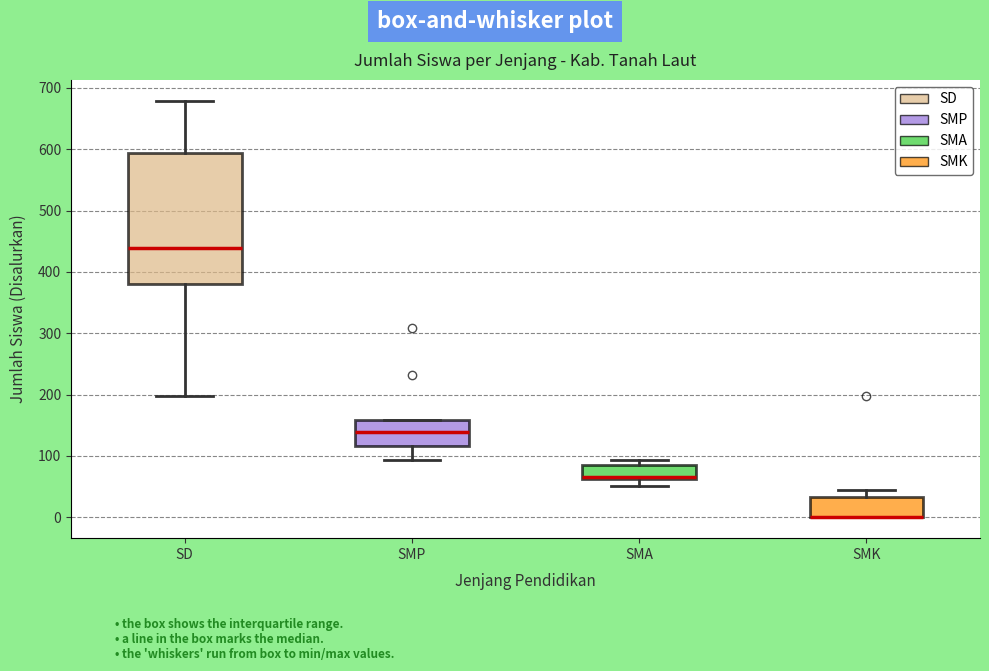

Where does the upper whisker of the box for SMK end on the y-axis? The values are not printed on the chart, so give them approximately, as read against the axis.

50